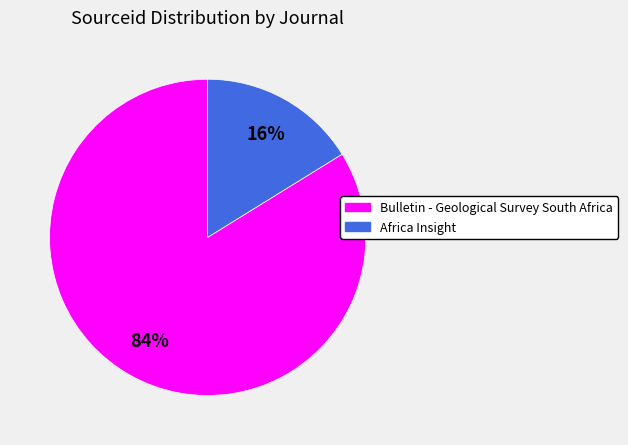

What is the largest slice in the pie chart?

Bulletin - Geological Survey South Africa